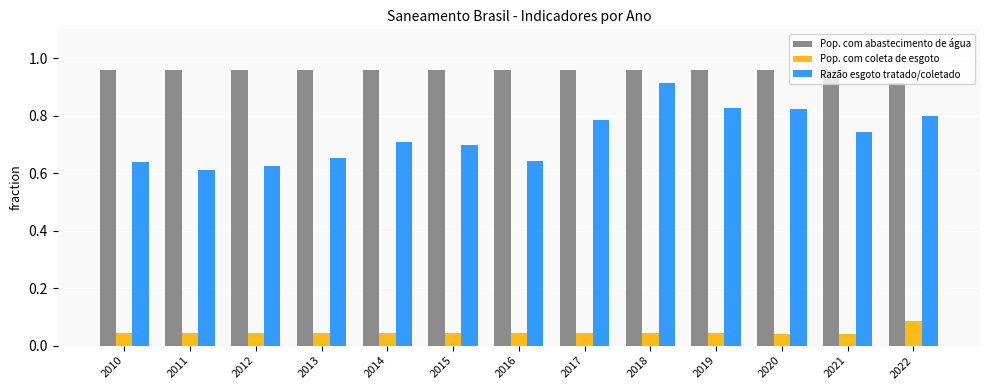

The Pop. com coleta de esgoto series shows 0.1 at 2012. True or false?

False